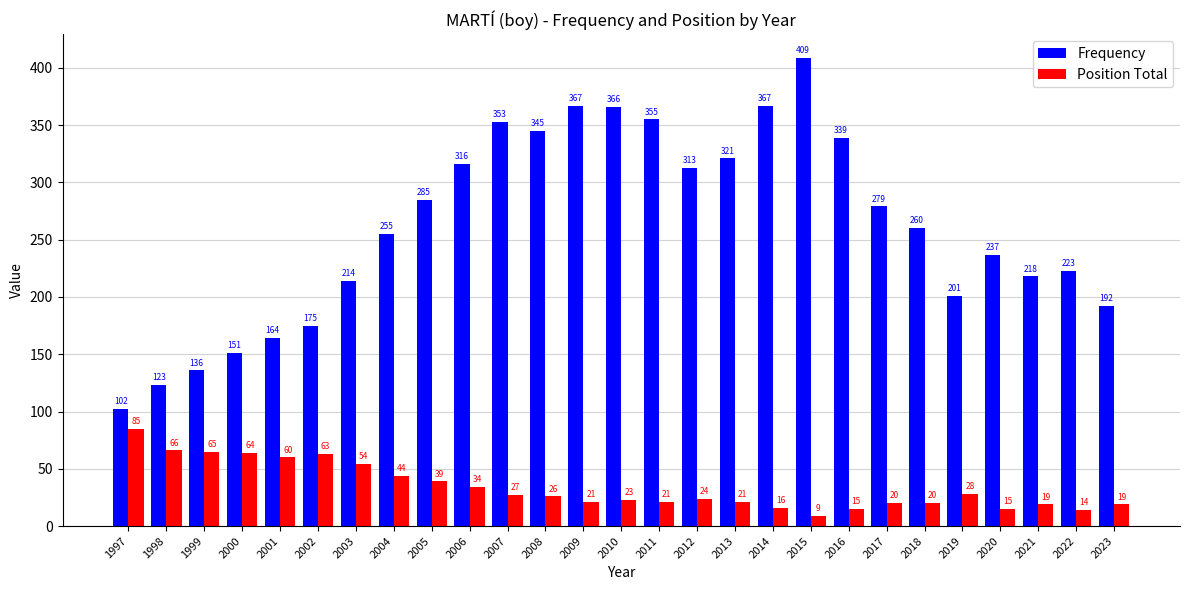

Count the number of data series in this chart.

2